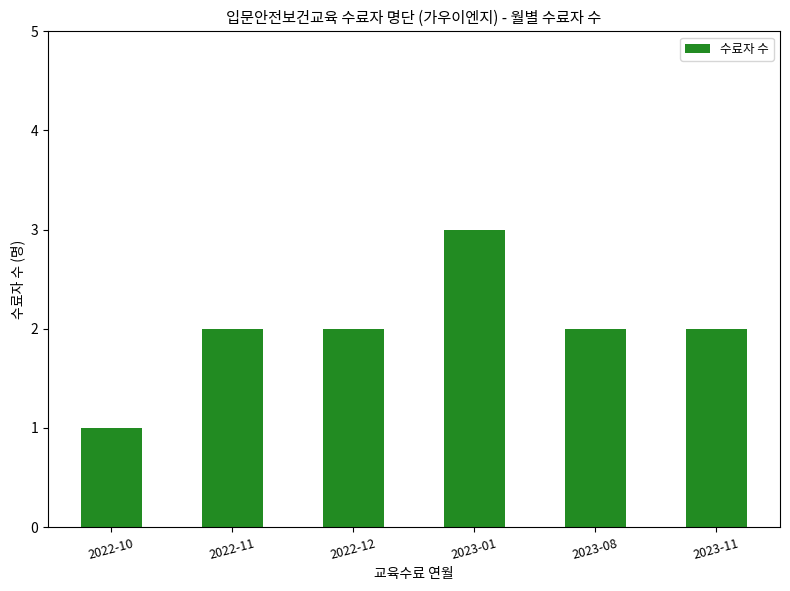

Approximately how many times larger is the value at 2023-08 compared to 2023-11?

1.0